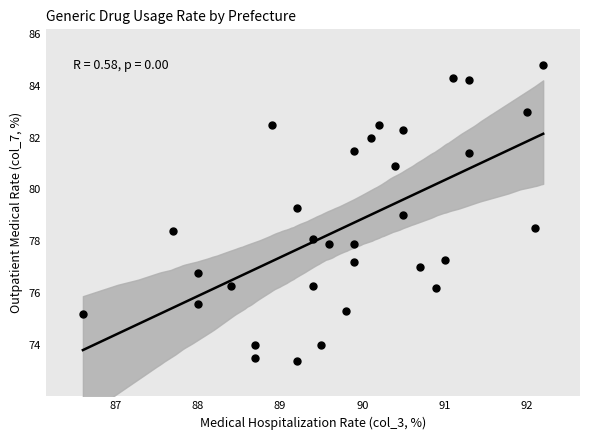

What is the range of X values (max minus min)?

5.6